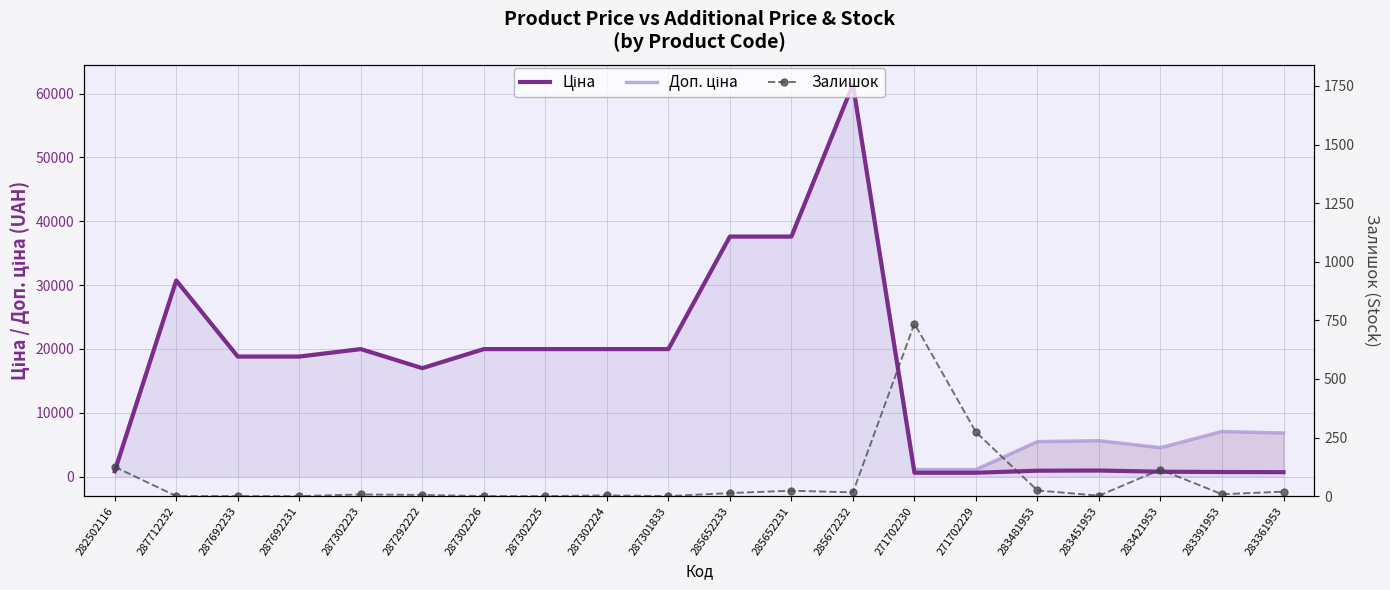

What is the difference between the maximum and minimum values in the Ціна series?

60844.3